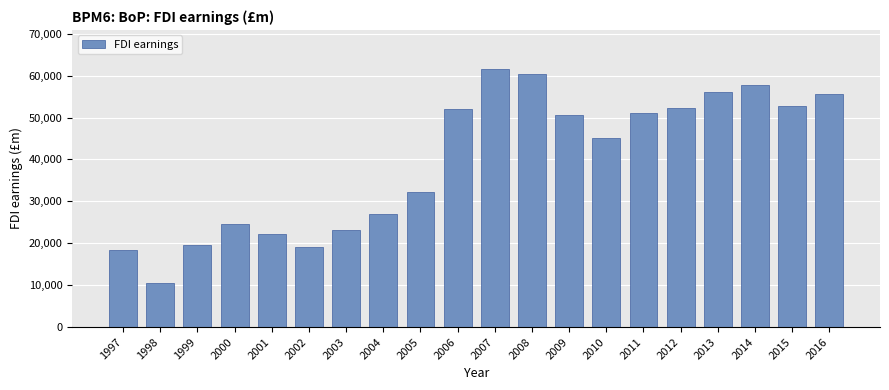

Reading left to right, transcribe all the data shown in this chart.

1997=18481	1998=10585	1999=19656	2000=24607	2001=22226	2002=19129	2003=23227	2004=26933	2005=32128	2006=51941	2007=61650	2008=60469	2009=50590	2010=45101	2011=51130	2012=52321	2013=56163	2014=57873	2015=52699	2016=55667